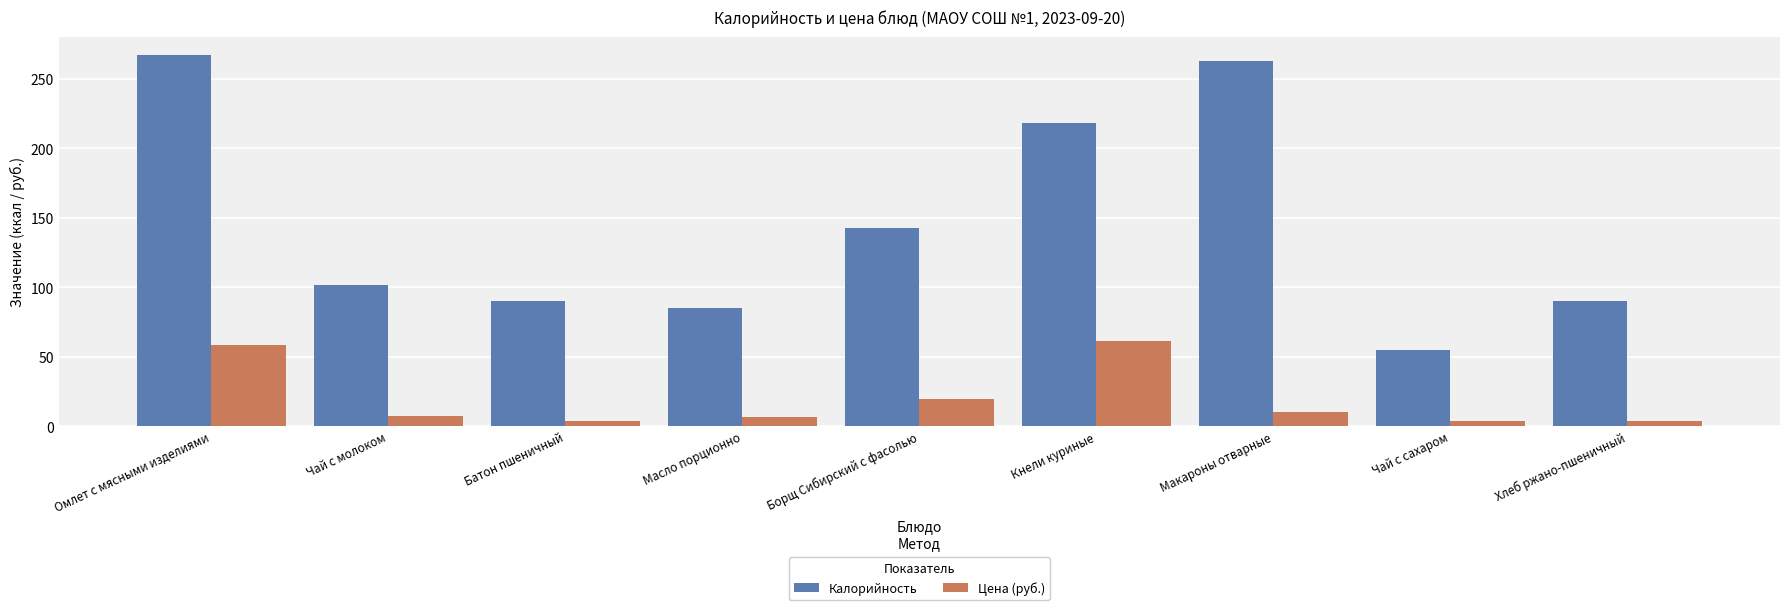

Rank the series by their average value, from lowest to highest.

Цена (руб.), Калорийность